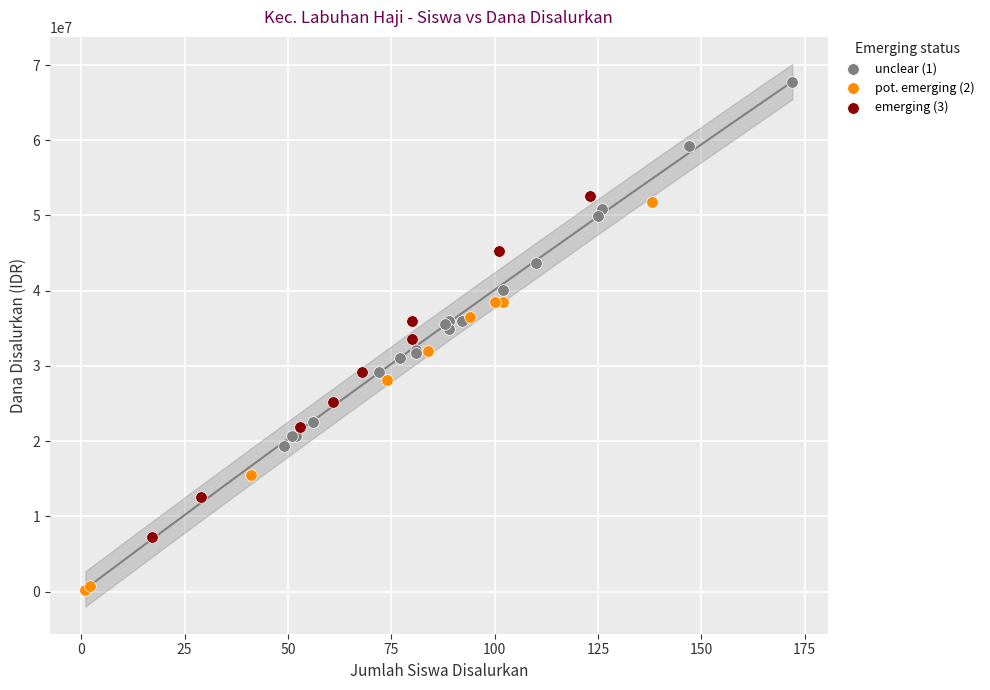

Which series reaches the minimum Y coordinate?

pot. emerging (2)